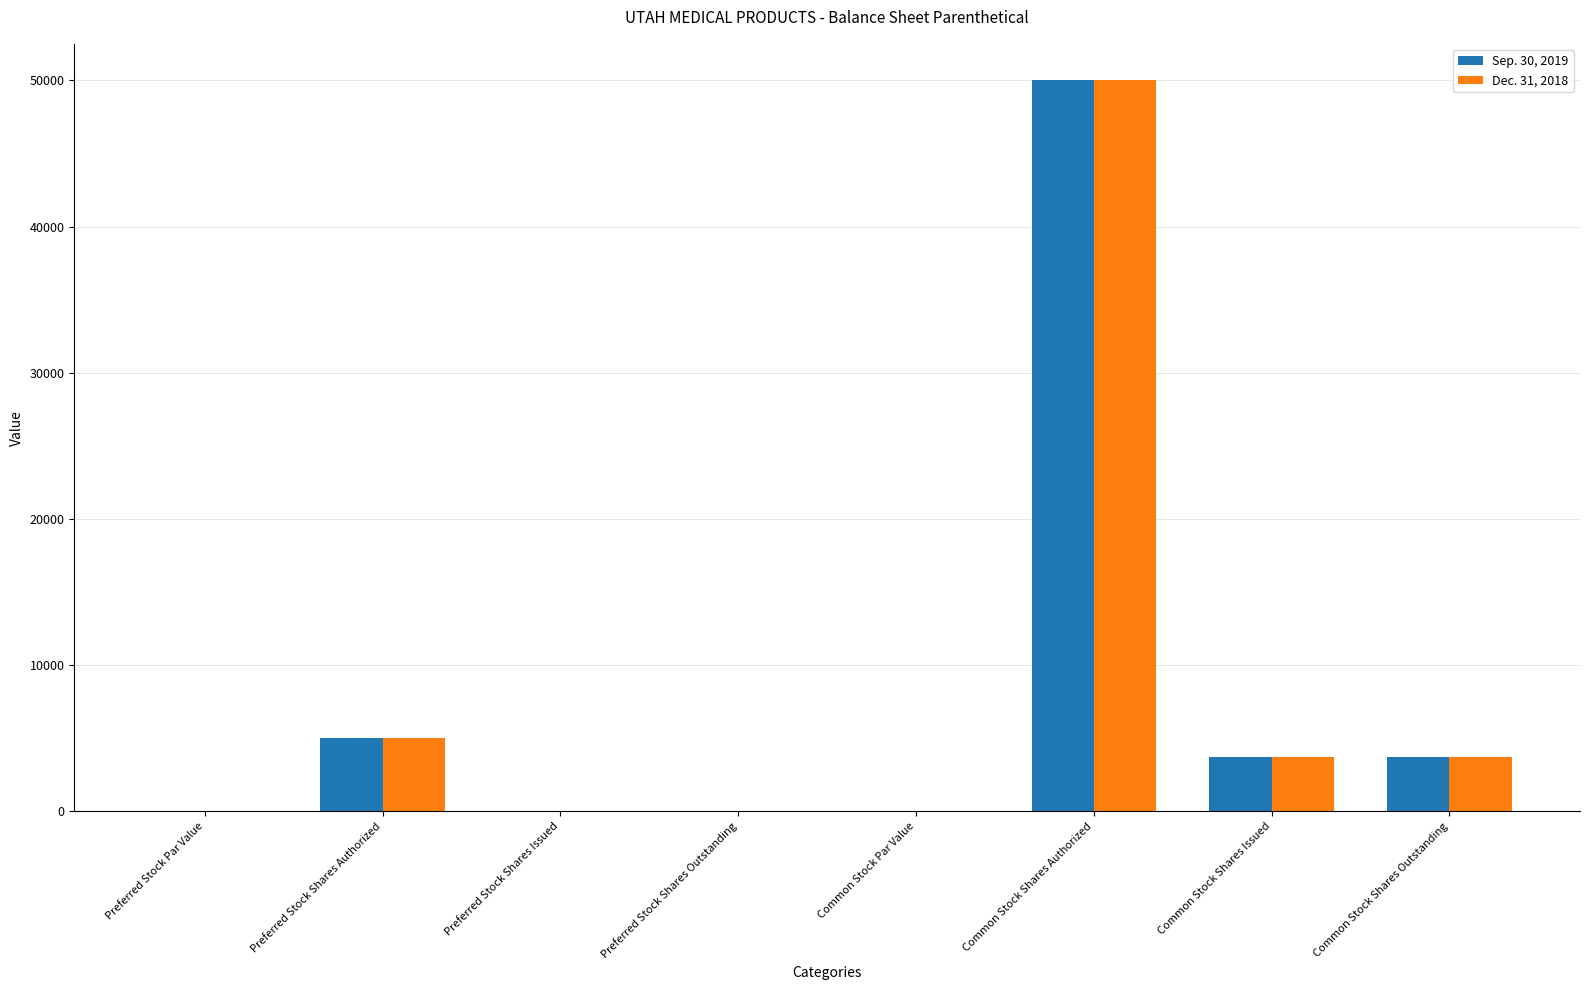

What is the sum of all Sep. 30, 2019 values?

62440.0